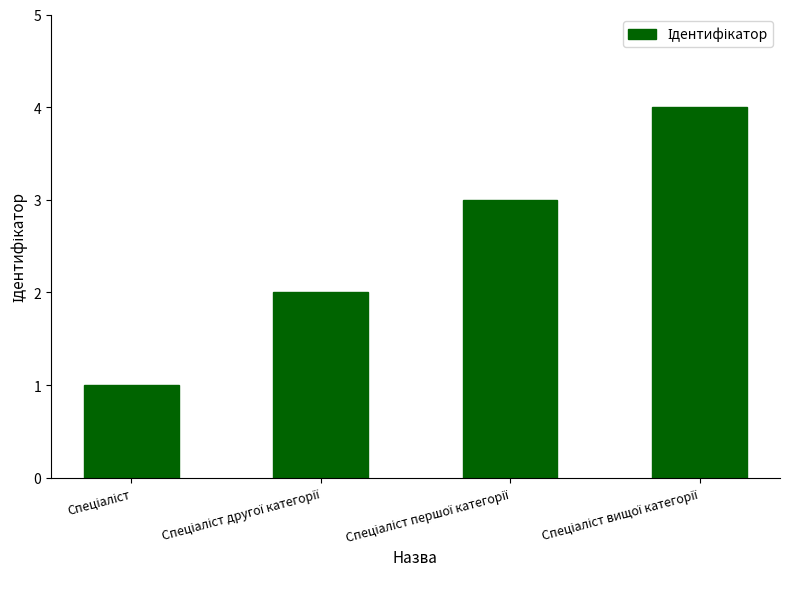

What is the difference between the maximum and minimum values?

3